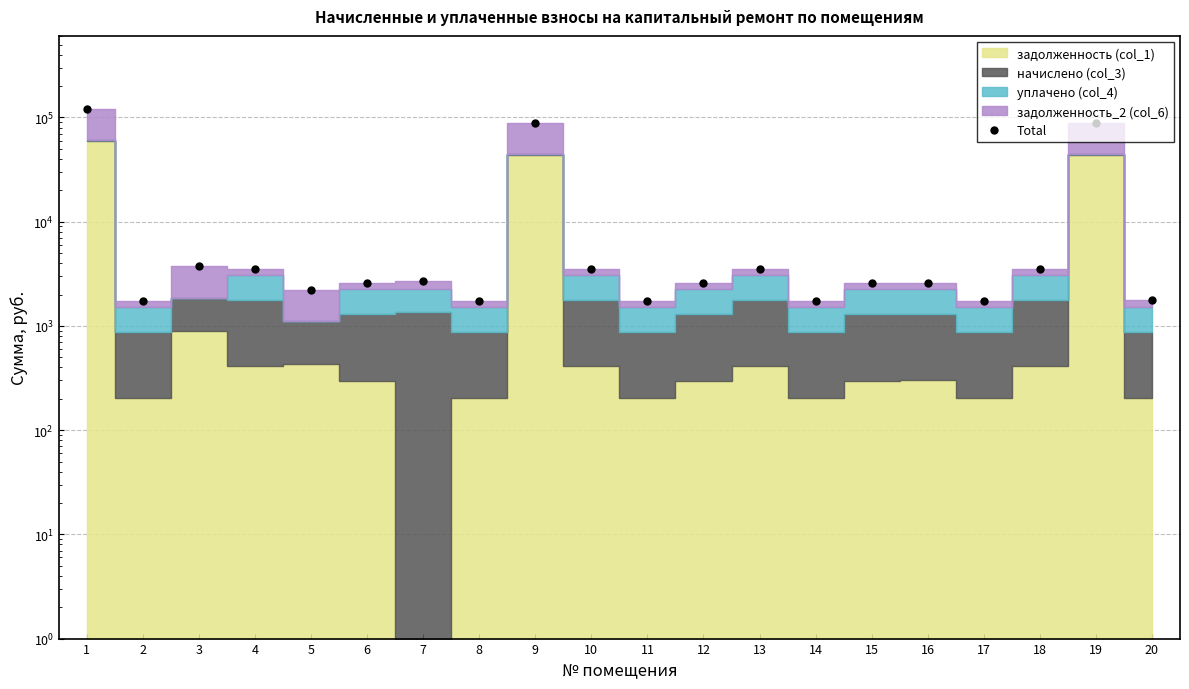

What is the value of the 4th point from the left?

3516.3